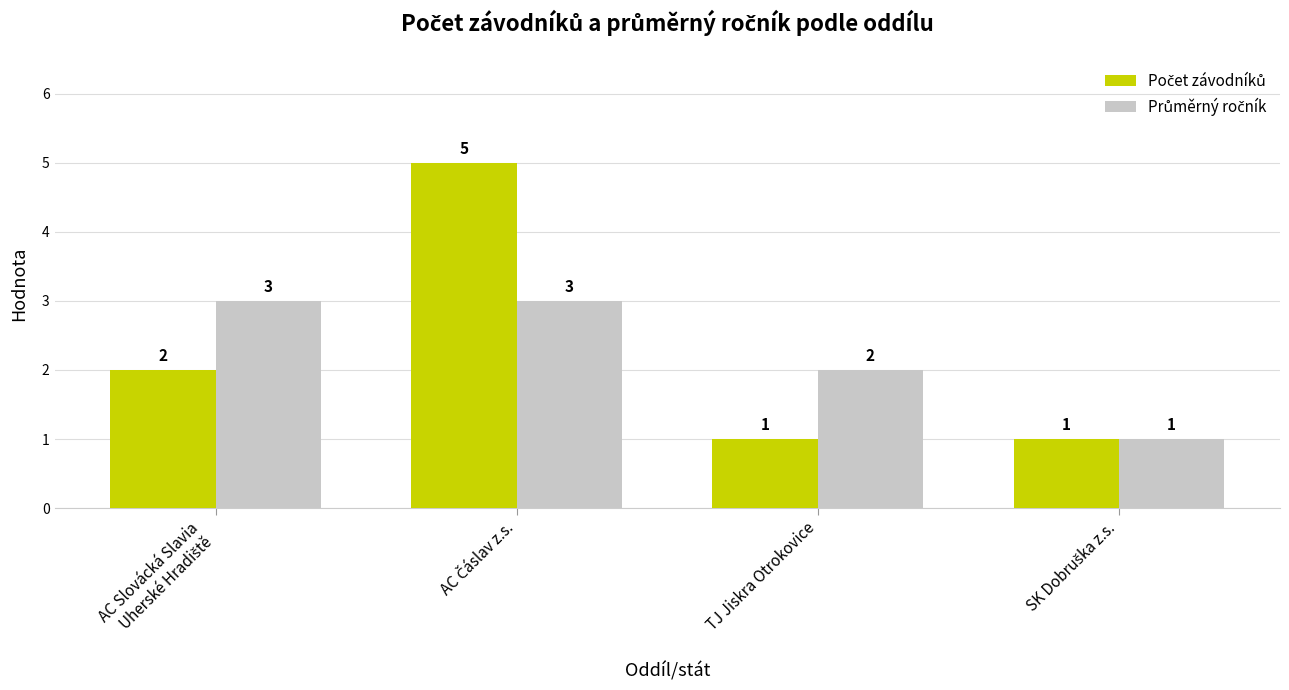

What is the maximum value shown in the chart?

5